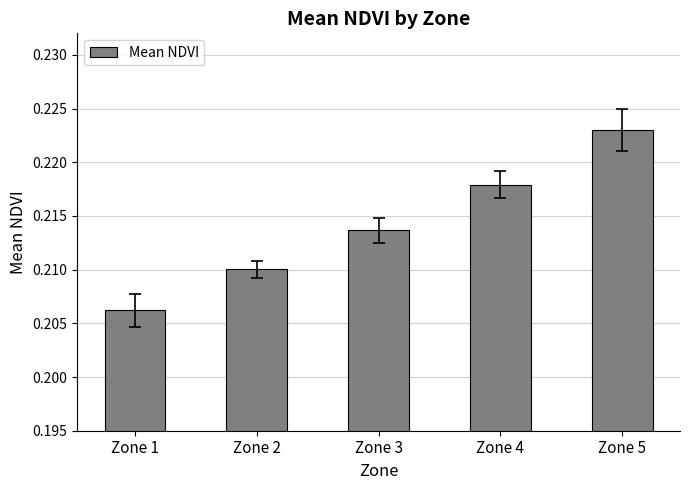

Which has a higher value, Zone 2 or Zone 3?

Zone 3